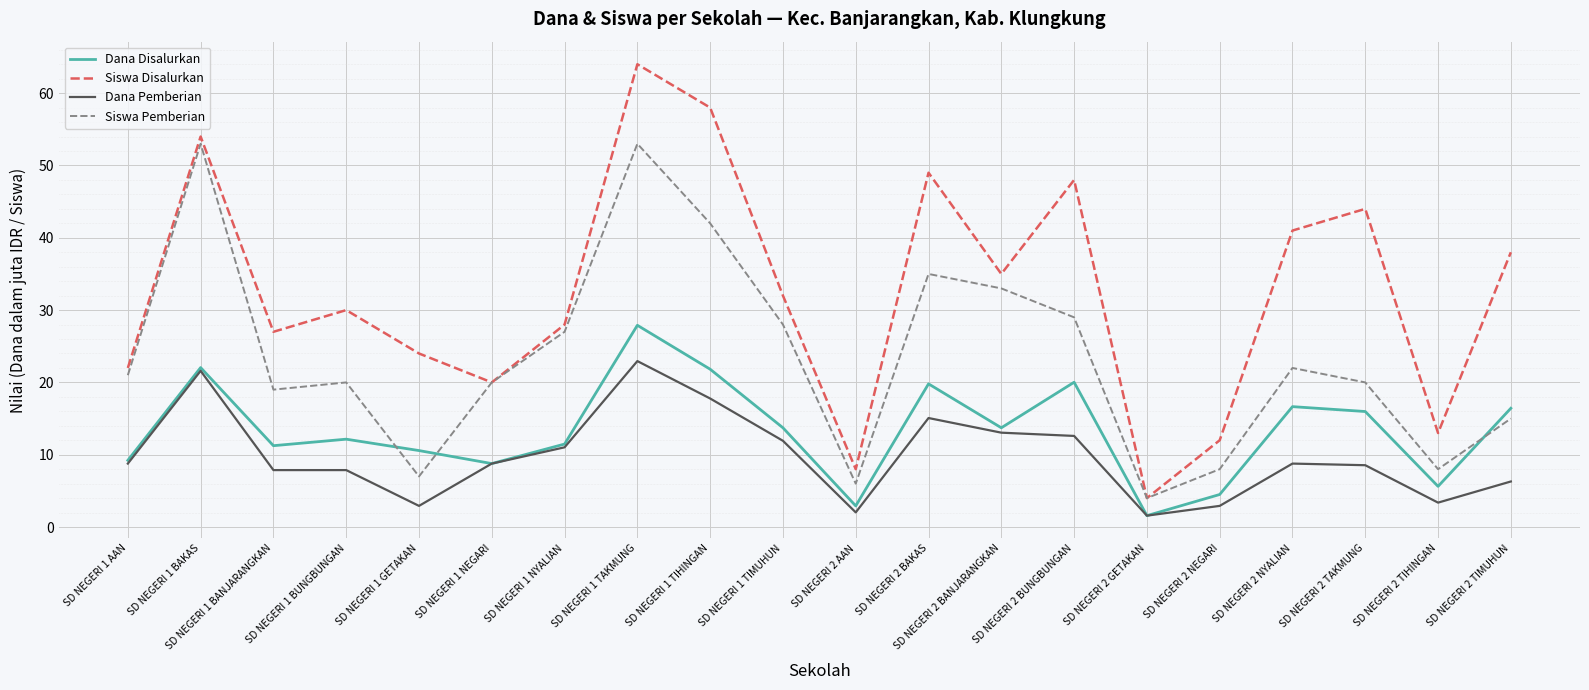

At which category does Siswa Pemberian reach its first local peak?

SD NEGERI 1 BAKAS